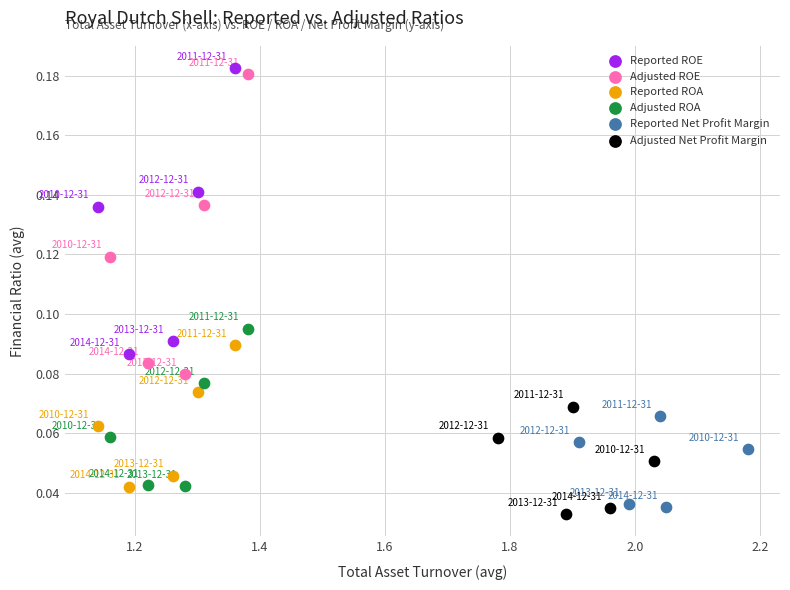

Which series has the largest Y range (max minus min)?

Adjusted ROE